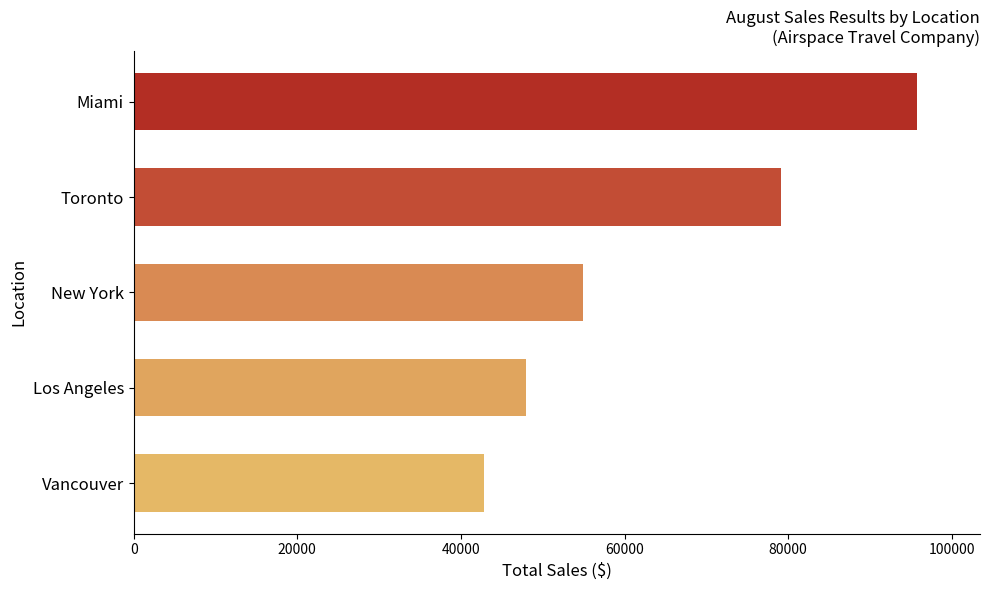

The chart shows a value of 42846 at Vancouver. True or false?

True